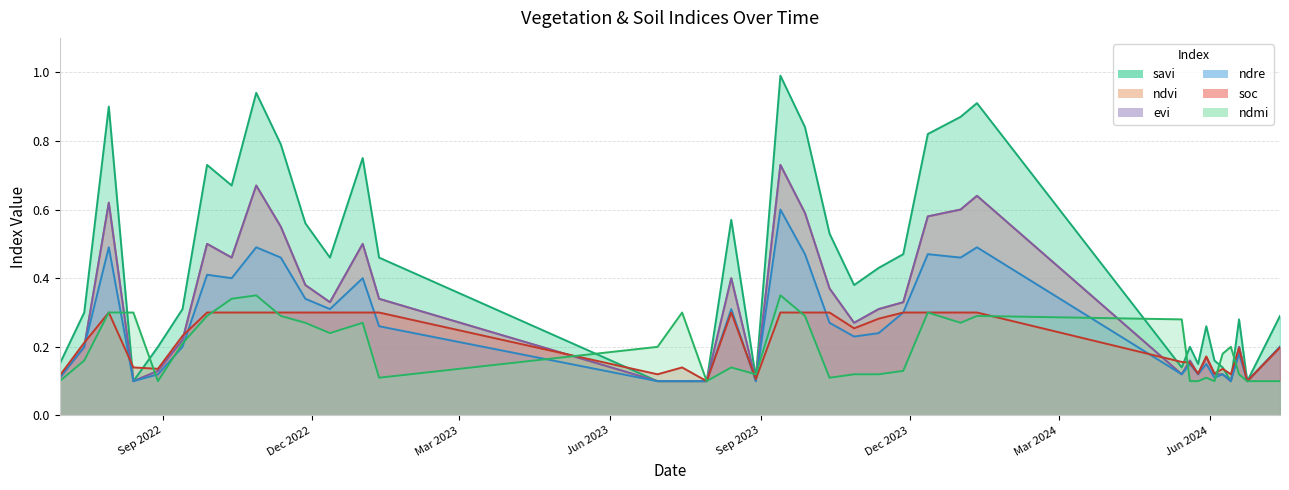

What is the value of the evi point at the 4th from the left?

0.1